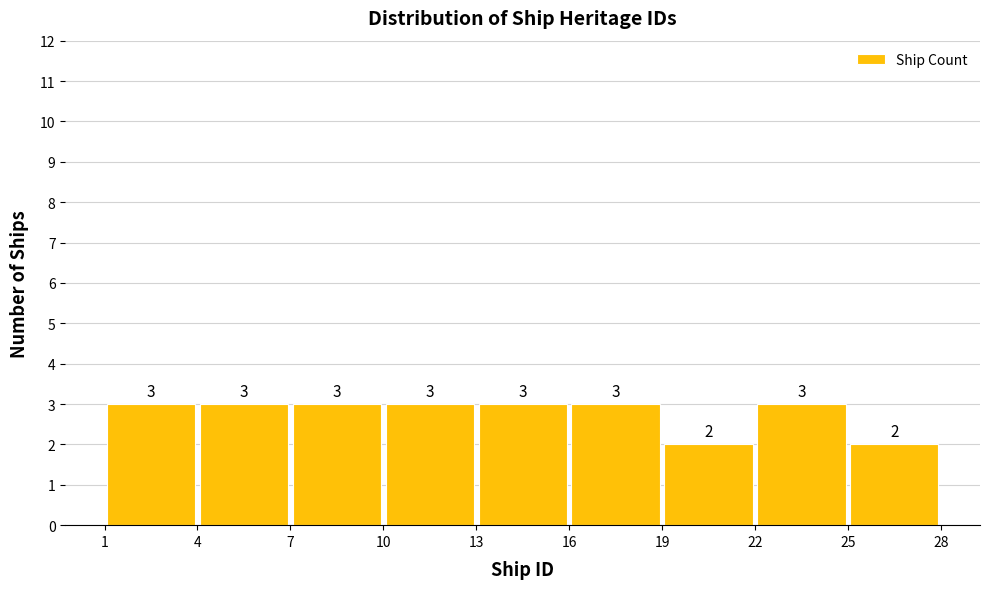

Reading left to right, list every bar in this chart as the range it spans on the x-axis followed by its height.

1 to 4: 3
4 to 7: 3
7 to 10: 3
10 to 13: 3
13 to 16: 3
16 to 19: 3
19 to 22: 2
22 to 25: 3
25 to 28: 2